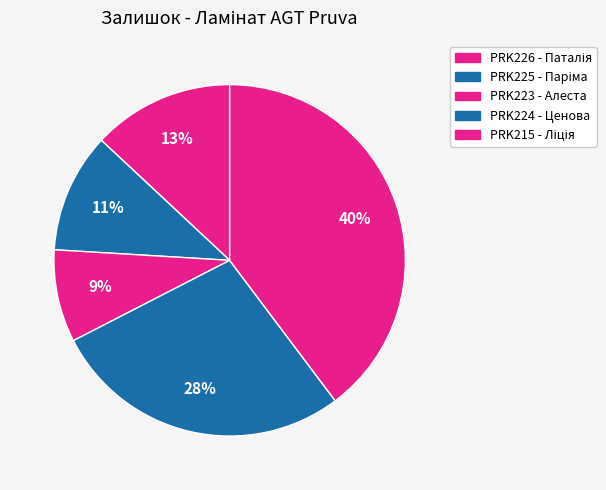

How many segments does this pie chart have?

5